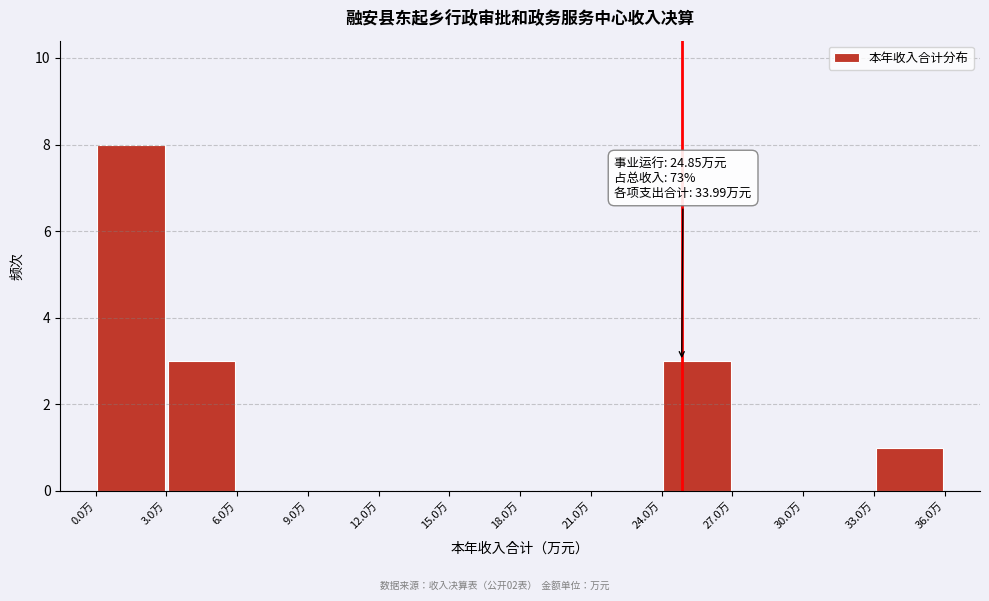

Which range on the x-axis has the tallest bar?

0 to 3